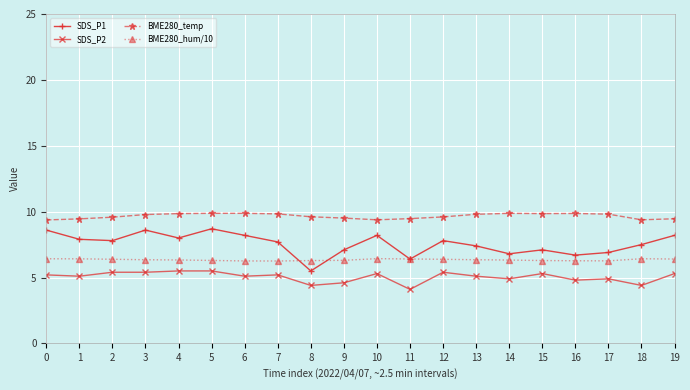

What is the sum of all SDS_P1 values?

151.1